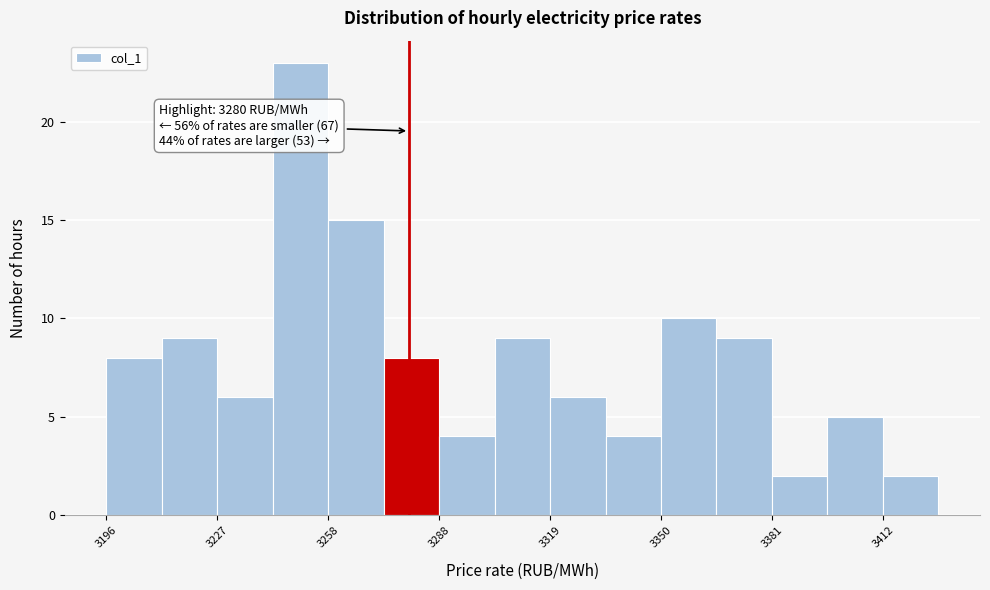

Around what value on the x-axis is the tallest bar? Give the approximate position of its centre, as read against the axis.

3250